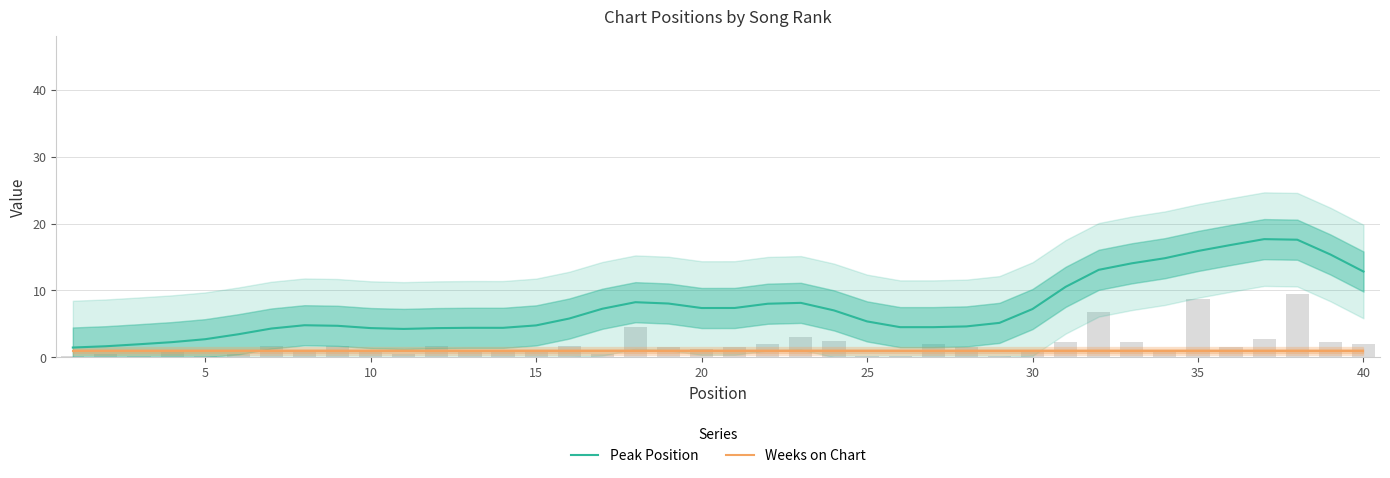

Reading right to left, extract all data points from this chart.

Peak Position: 12.8	15.4	17.6	17.7	16.8	15.9	14.8	14.1	13.1	10.5	7.2	5.1	4.6	4.5	4.5	5.4	7.0	8.1	8.0	7.4	7.4	8.0	8.2	7.3	5.8	4.8	4.4	4.4	4.4	4.2	4.4	4.7	4.8	4.3	3.4	2.7	2.3	1.9	1.6	1.5
Weeks on Chart: 1.0	1.0	1.0	1.0	1.0	1.0	1.0	1.0	1.0	1.0	1.0	1.0	1.0	1.0	1.0	1.0	1.0	1.0	1.0	1.0	1.0	1.0	1.0	1.0	1.0	1.0	1.0	1.0	1.0	1.0	1.0	1.0	1.0	1.0	1.0	1.0	1.0	1.0	1.0	1.0